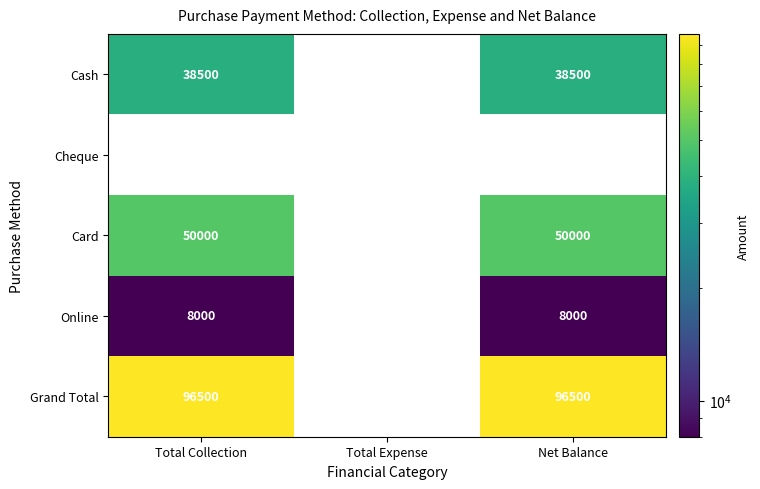

The Grand Total series shows 172987 at Total Collection. True or false?

False